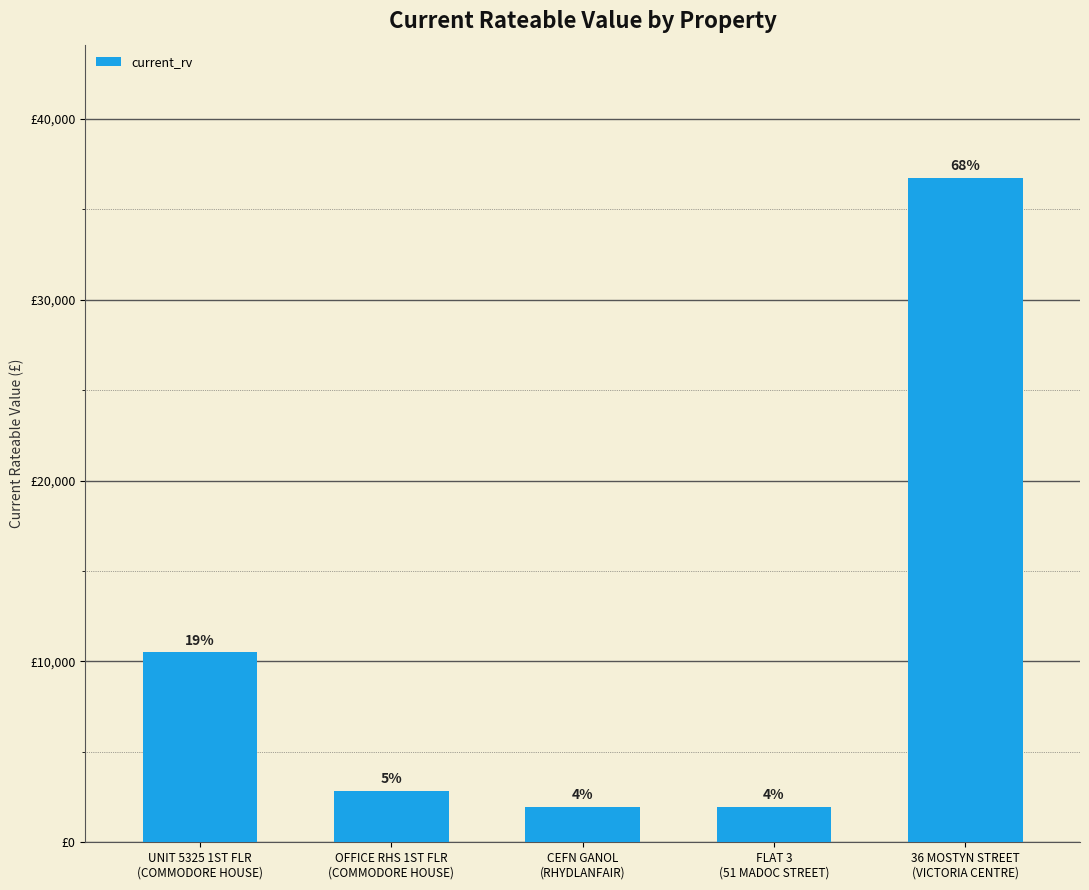

What is the ratio of the value at 36 MOSTYN STREET
(VICTORIA CENTRE) to the value at UNIT 5325 1ST FLR
(COMMODORE HOUSE)?

3.5